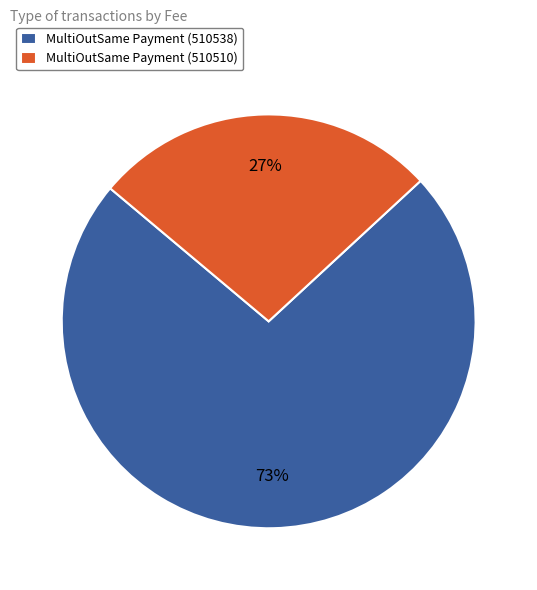

Which has a higher value, MultiOutSame Payment (510538) or MultiOutSame Payment (510510)?

MultiOutSame Payment (510538)